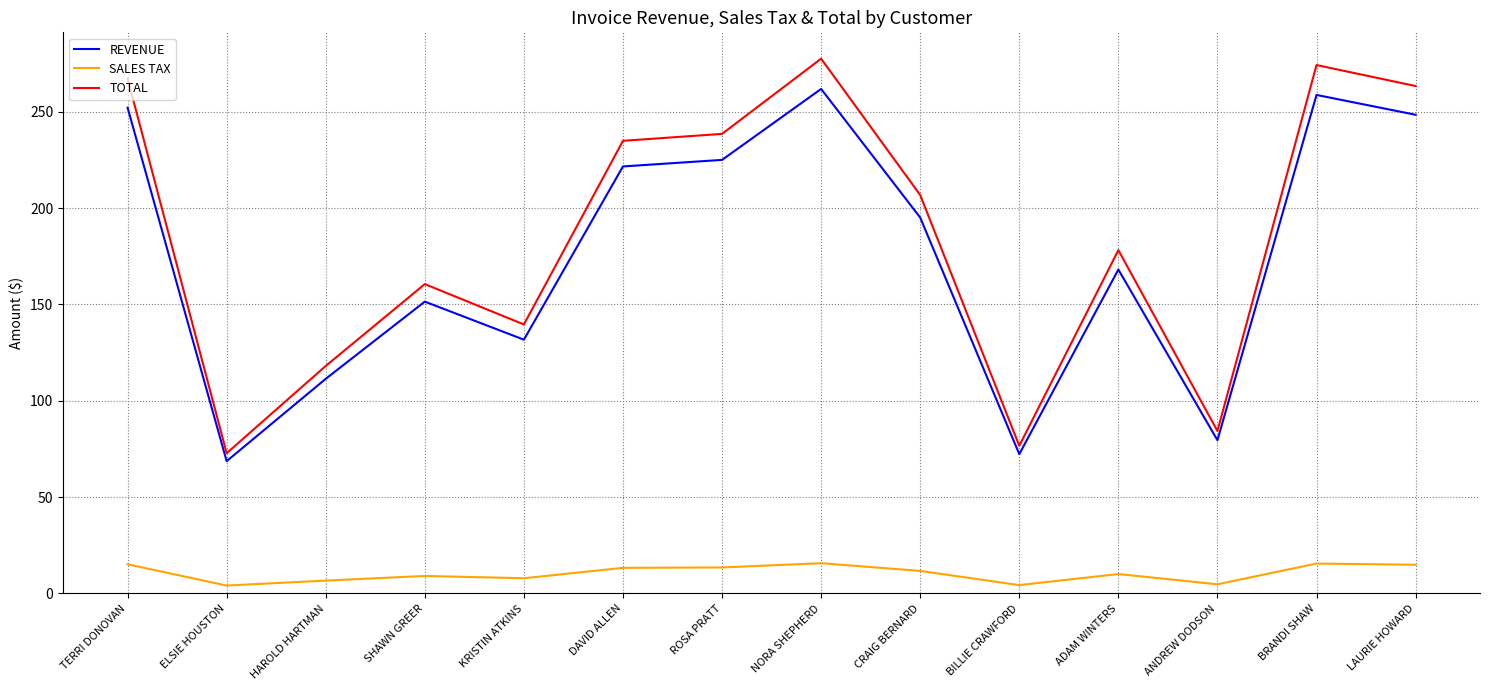

The SALES TAX series shows 13.3 at DAVID ALLEN. True or false?

True